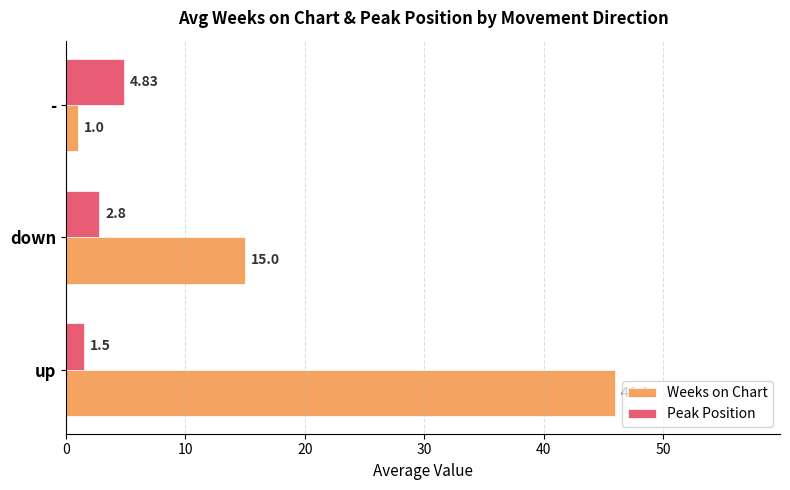

Rank the series by their maximum value, from highest to lowest.

Weeks on Chart, Peak Position